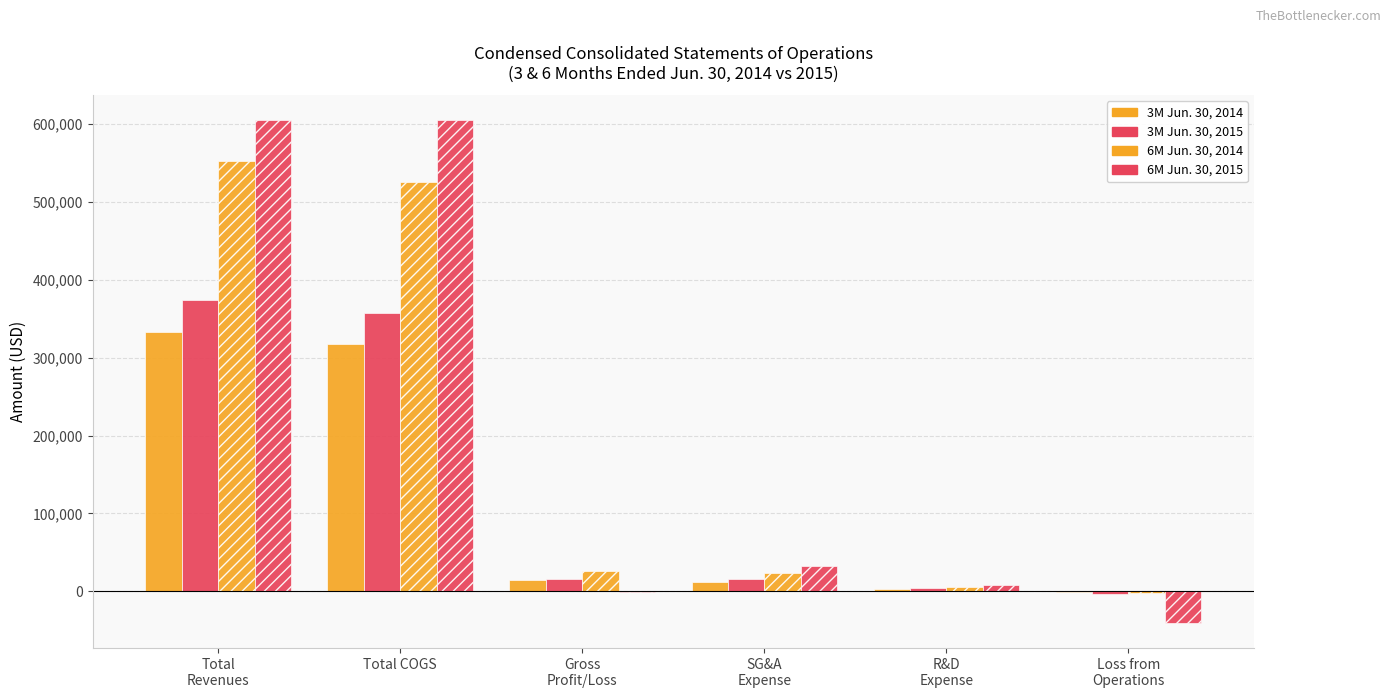

The 6M Jun2015 series shows 32034 at SG&A
Expense. True or false?

True